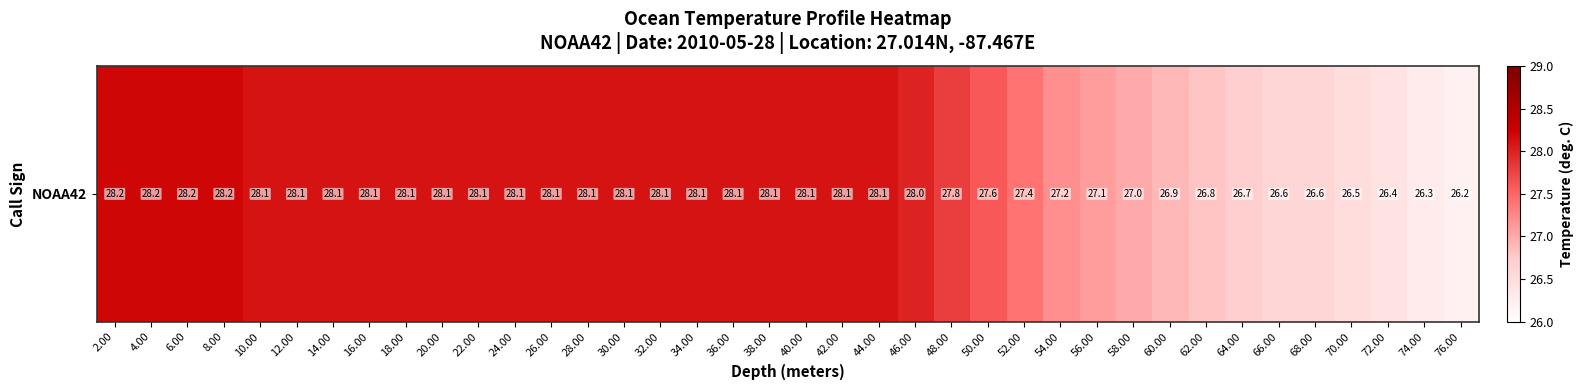

Rank the categories by value from lowest to highest.

76.00, 74.00, 72.00, 70.00, 66.00, 68.00, 64.00, 62.00, 60.00, 58.00, 56.00, 54.00, 52.00, 50.00, 48.00, 46.00, 10.00, 12.00, 14.00, 16.00, 18.00, 20.00, 22.00, 24.00, 26.00, 28.00, 30.00, 32.00, 34.00, 36.00, 38.00, 40.00, 42.00, 44.00, 2.00, 4.00, 6.00, 8.00